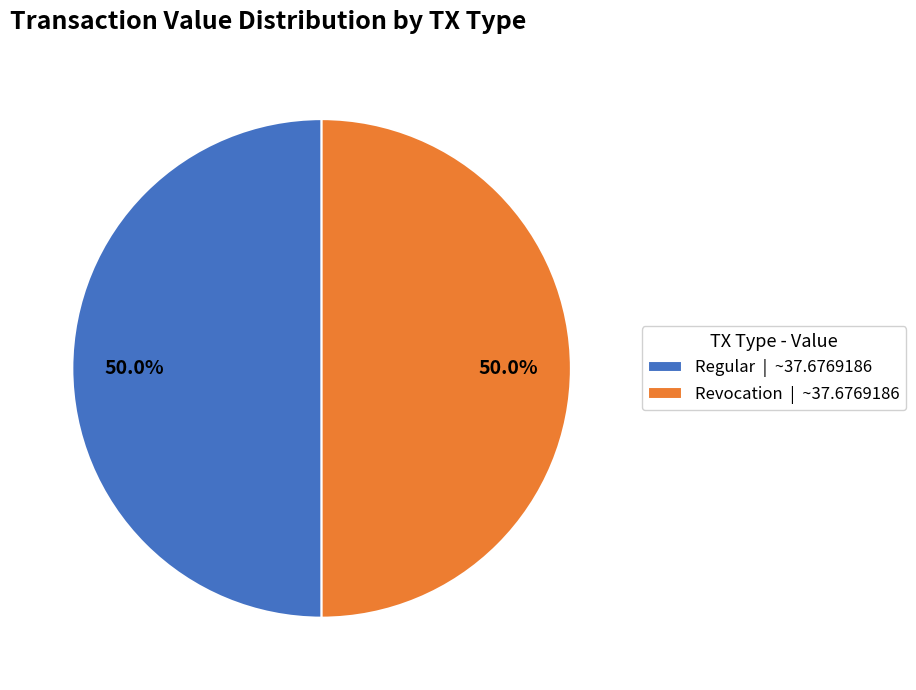

What is the ratio of the value at Regular | ~37.6769186 to the value at Revocation | ~37.6769186?

1.0